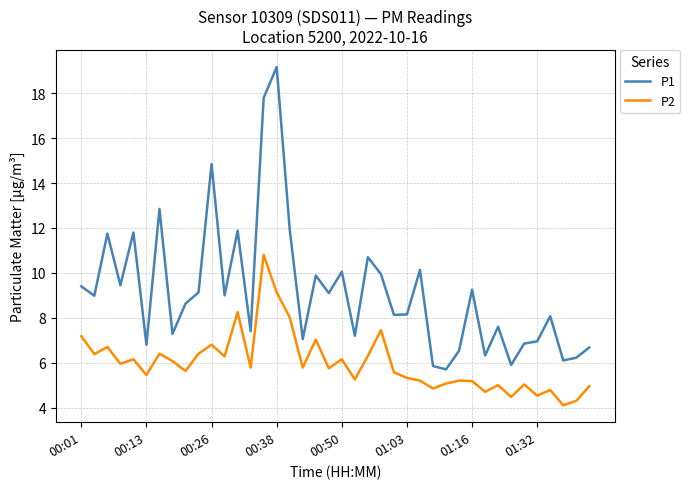

What is the difference between the maximum and minimum values in the P2 series?

6.7